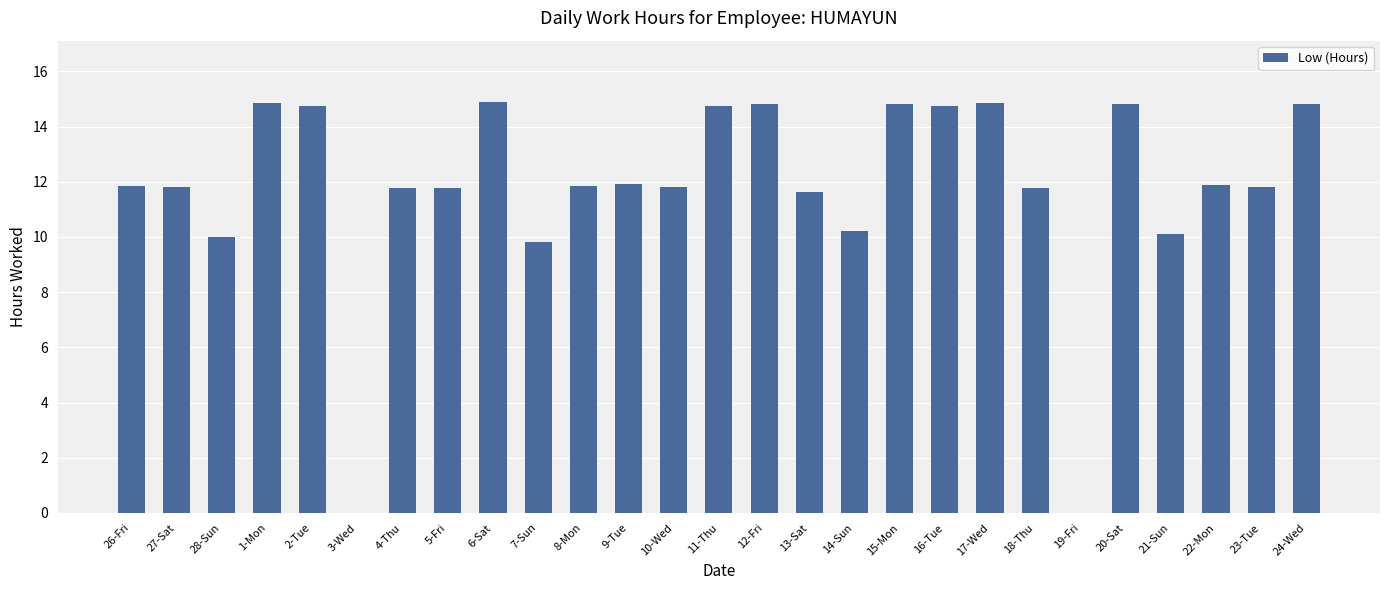

Which has a higher value, 10-Wed or 24-Wed?

24-Wed